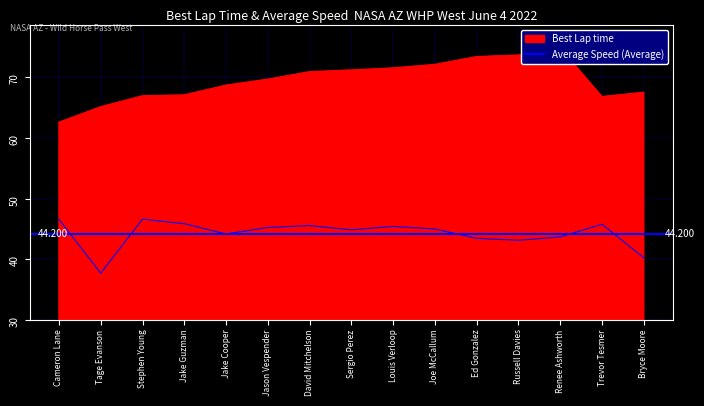

How many lines are shown in the chart?

2